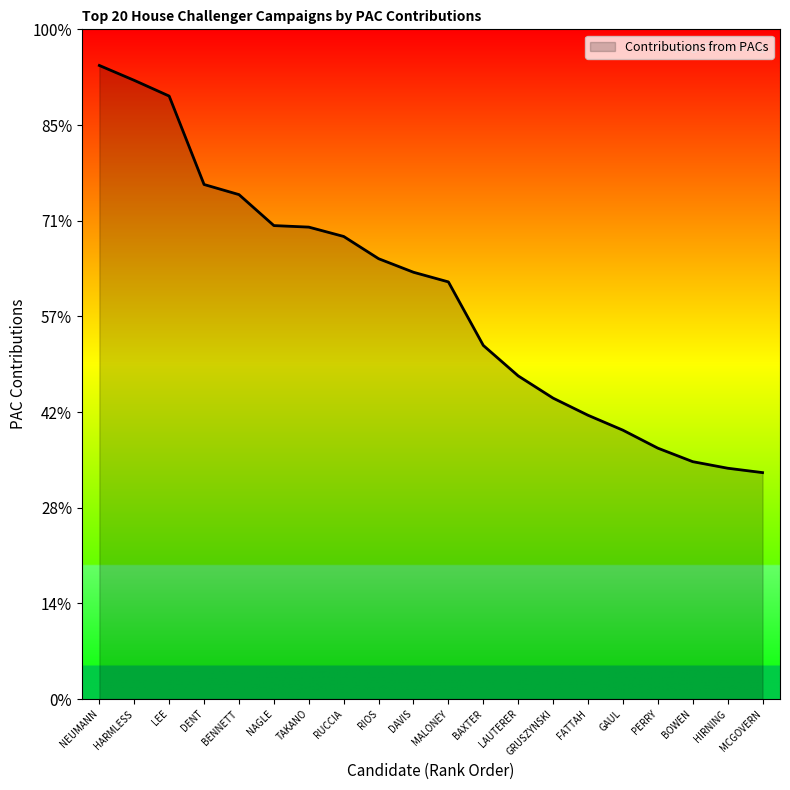

Does the chart display data point markers on the line(s)?

No